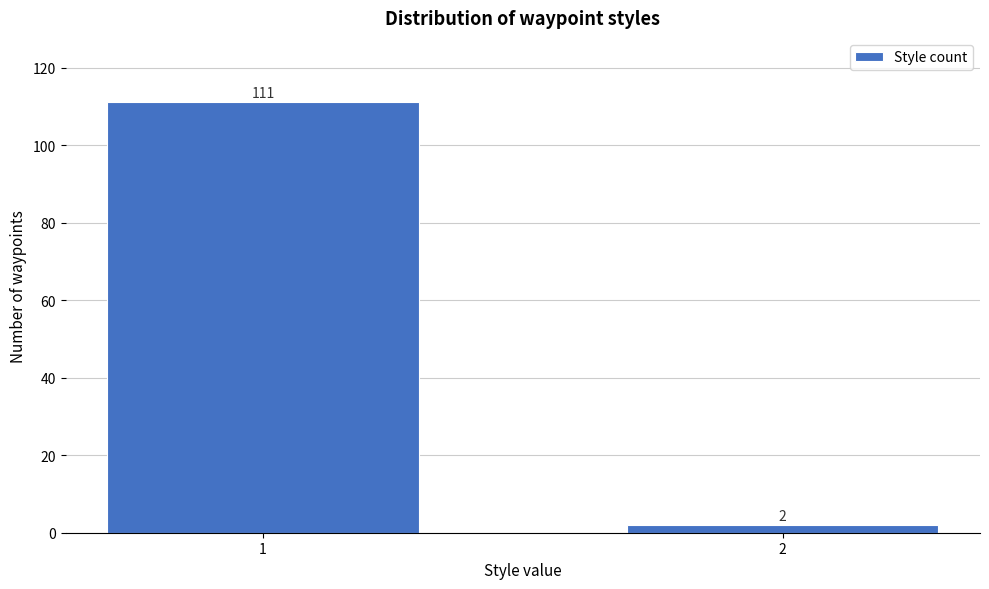

Reading left to right, extract all data points from this chart.

111	2